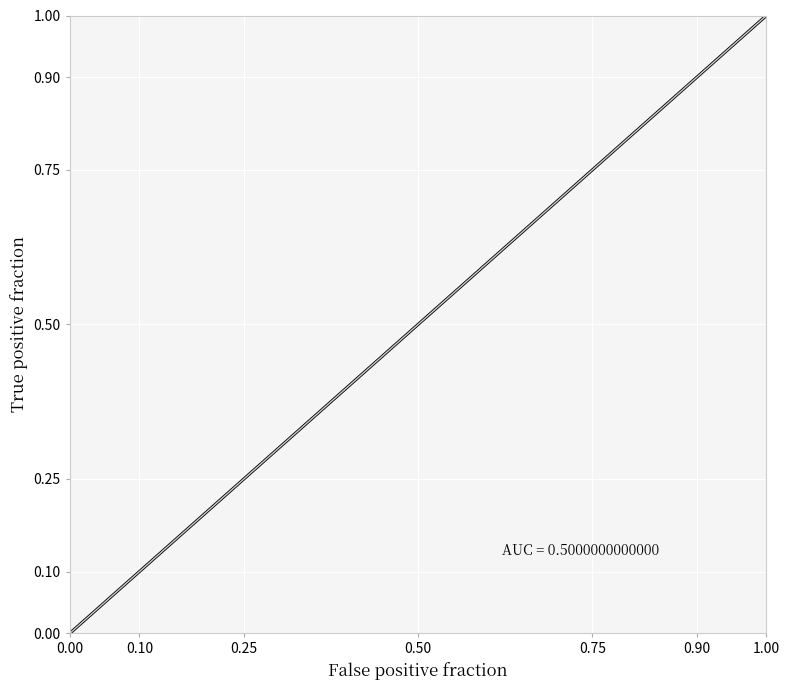

What is the difference between the maximum and minimum values?

1.0